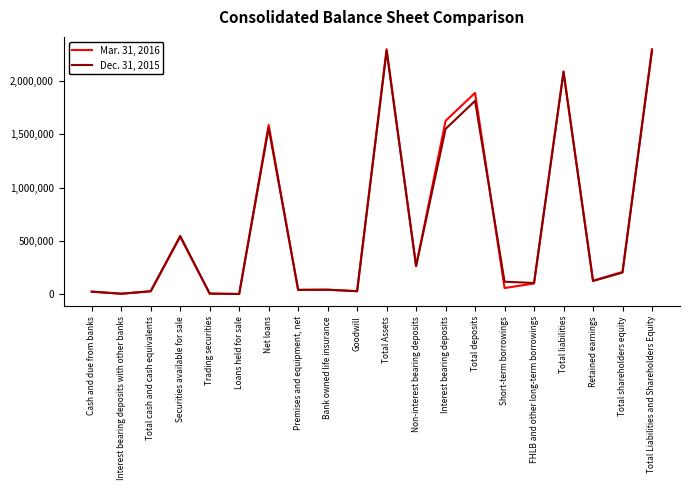

Which series has the largest range (max minus min)?

Mar. 31, 2016